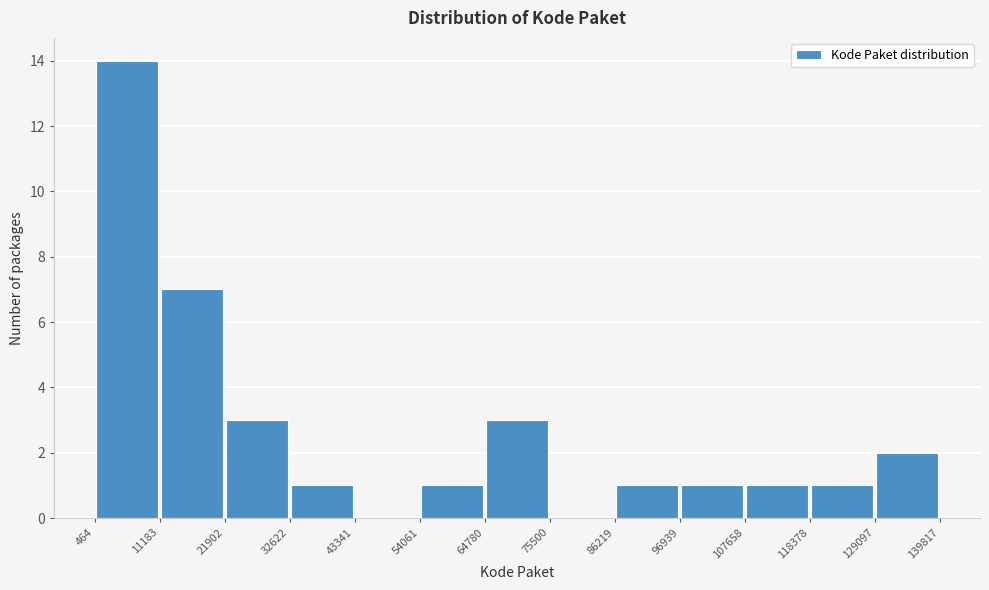

Over which range of the x-axis is the bar tallest?

464 to 11183